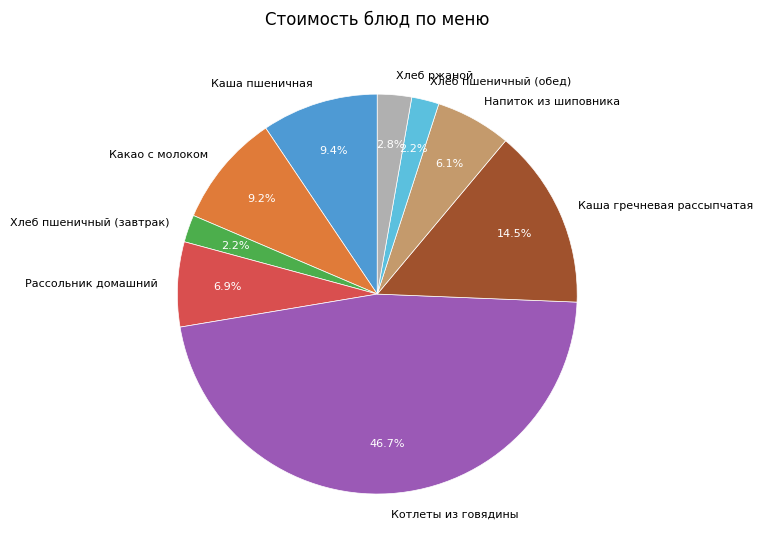

What is the largest slice in the pie chart?

Котлеты из говядины